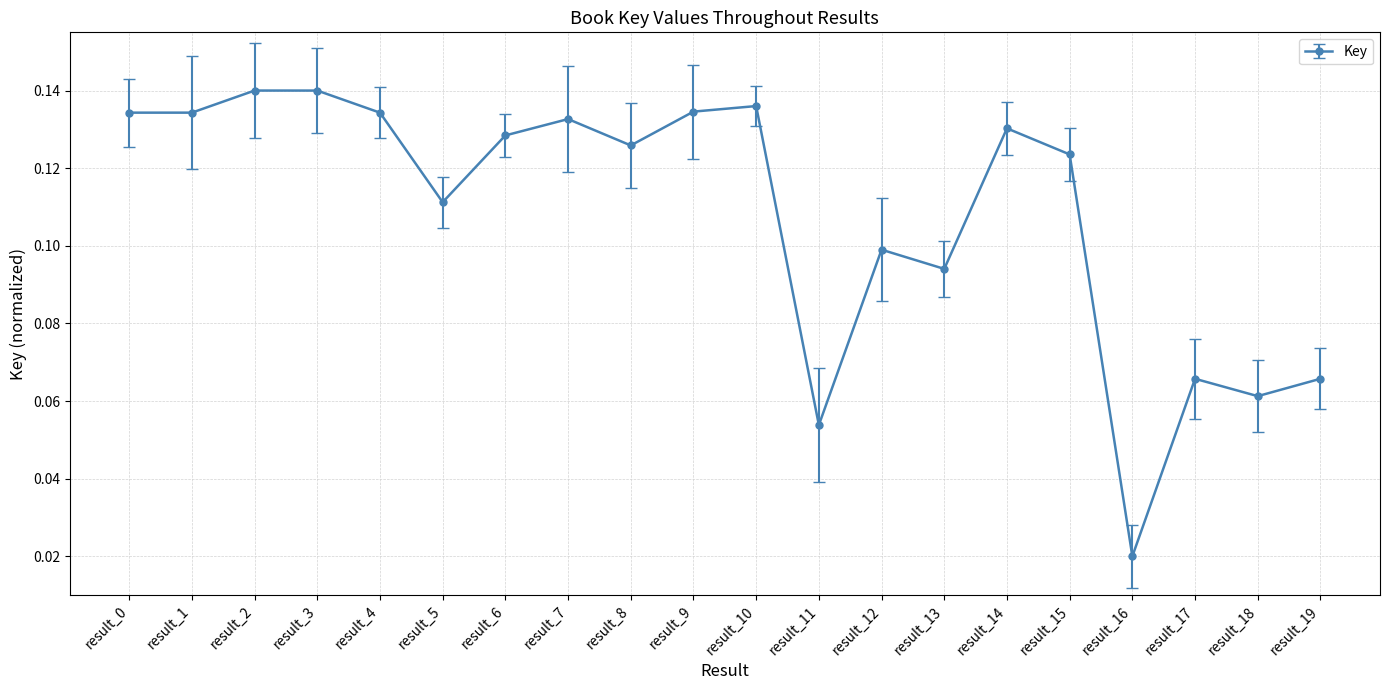

True or false: the data shows 0.2 at result_7.

False